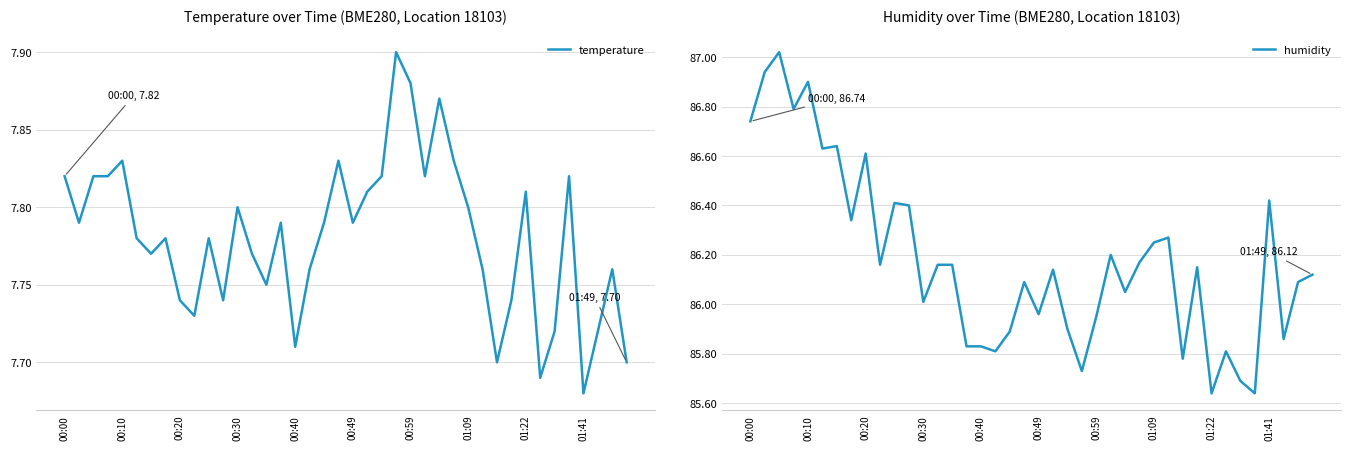

Where is temperature nearest to the value 7?

01:41